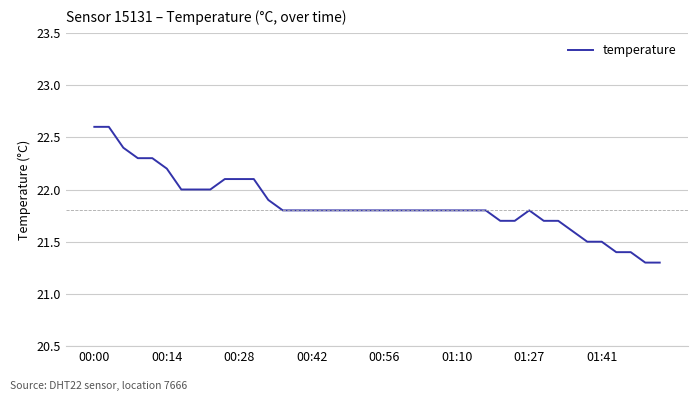

What is the greatest value displayed?

22.6